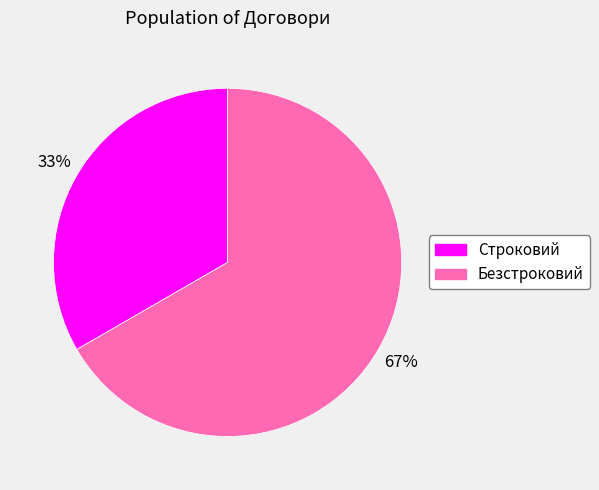

How many segments does this pie chart have?

2